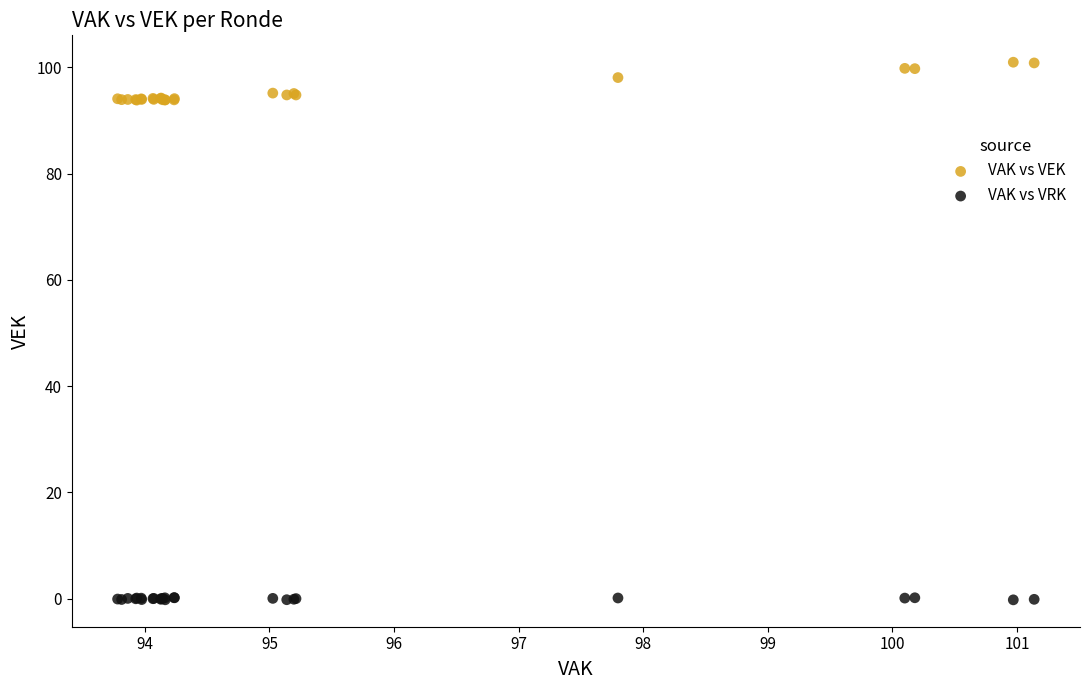

Which series contains the highest Y value?

VAK vs VEK